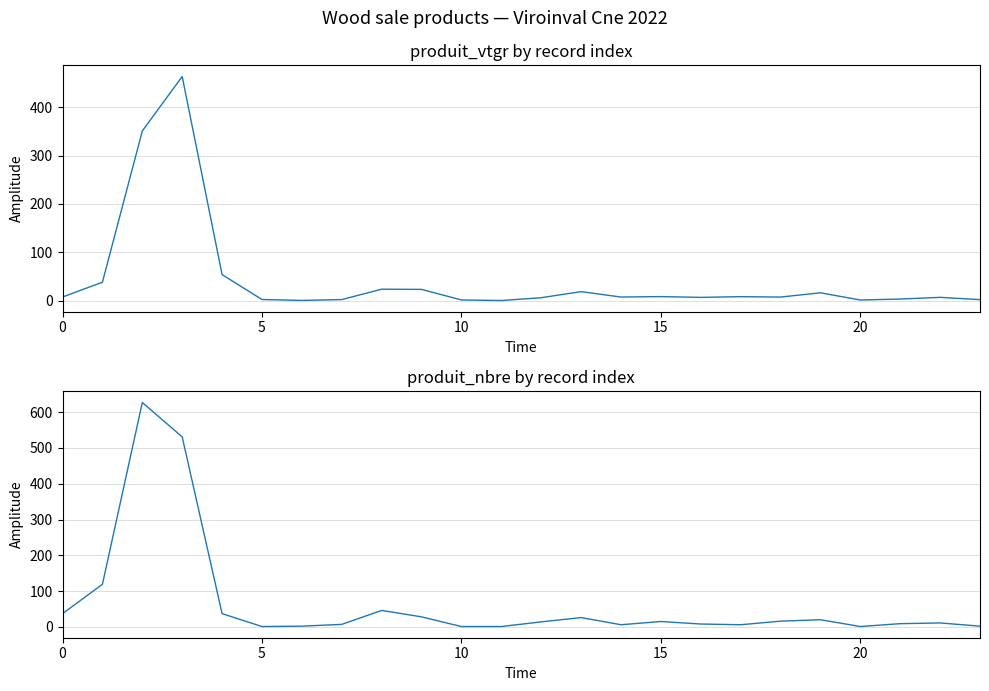

Which series has the largest total across all categories?

produit_nbre